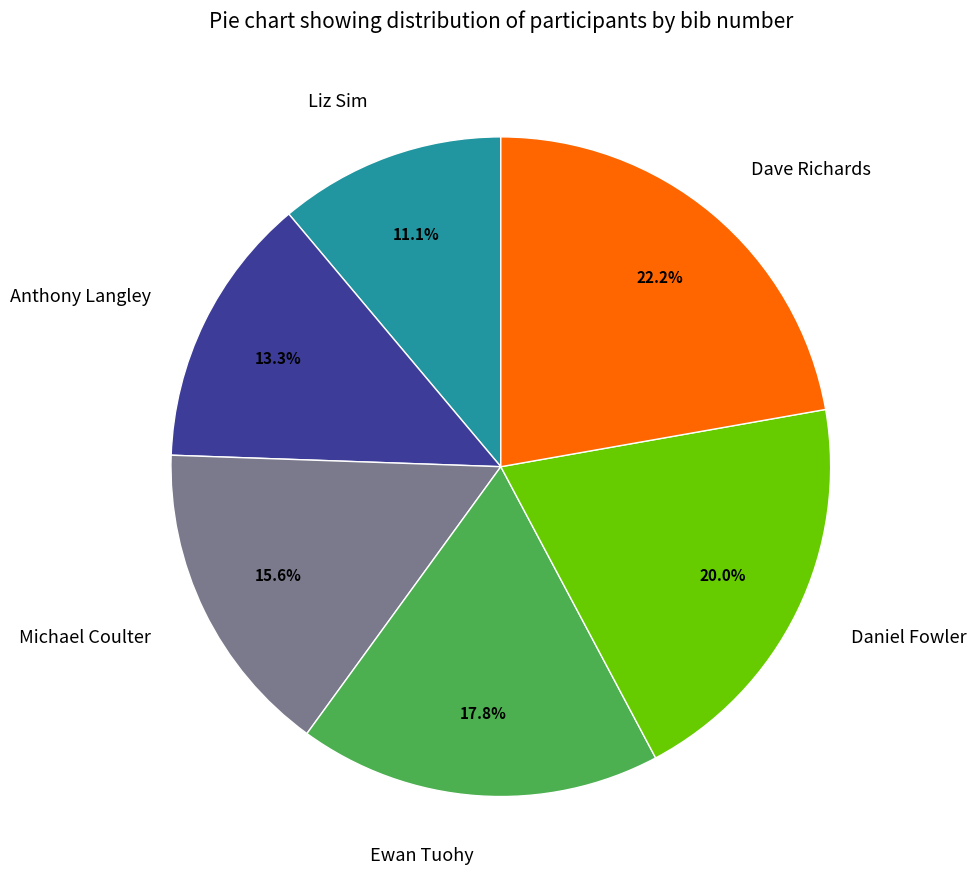

What is the ratio of the value at Ewan Tuohy to the value at Dave Richards?

0.8